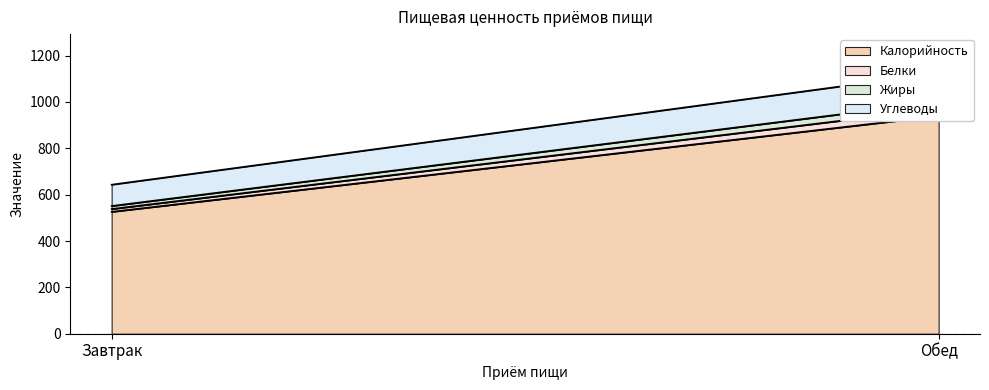

At how many categories does at least one series exceed 363?

2